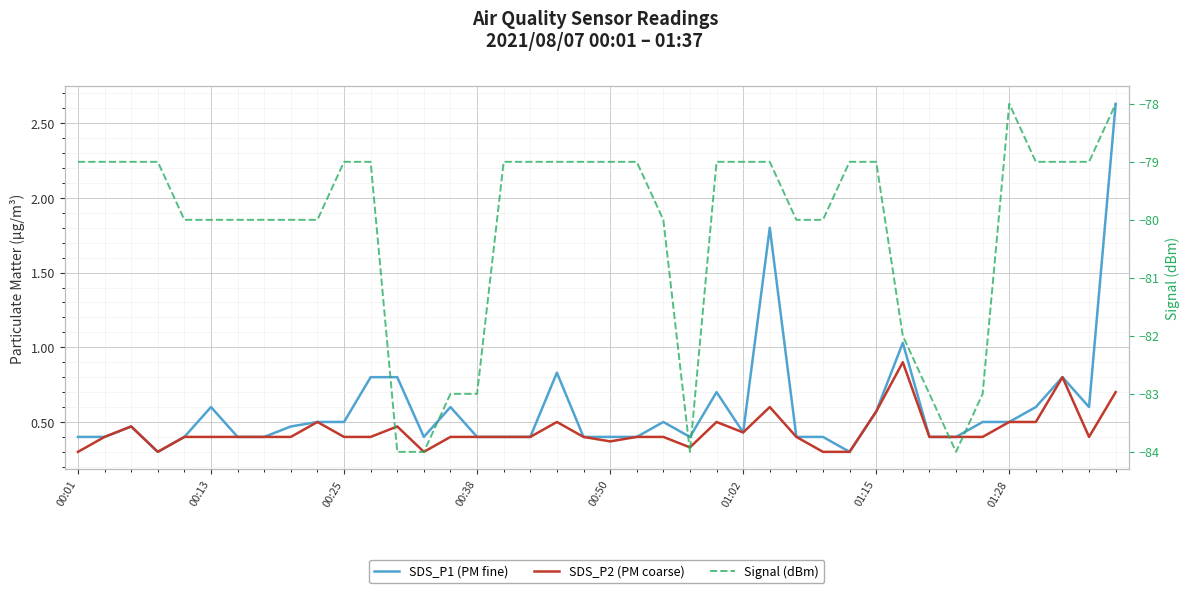

How many lines are shown in the chart?

3